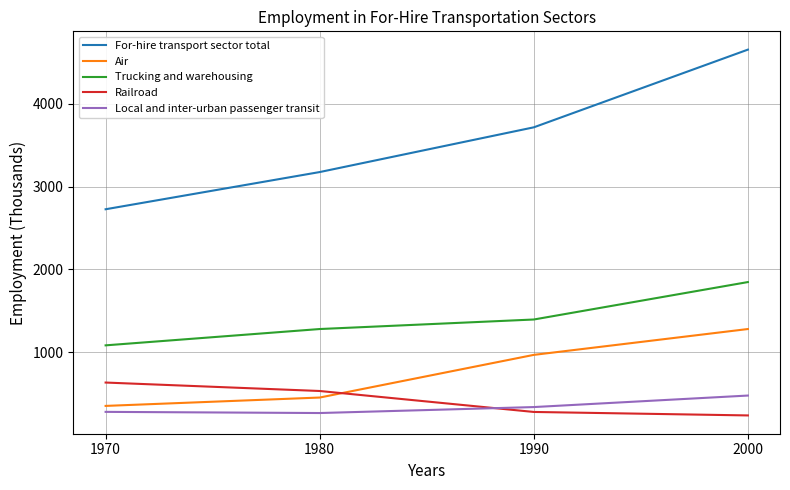

Where is Trucking and warehousing nearest to the value 1465?

1990